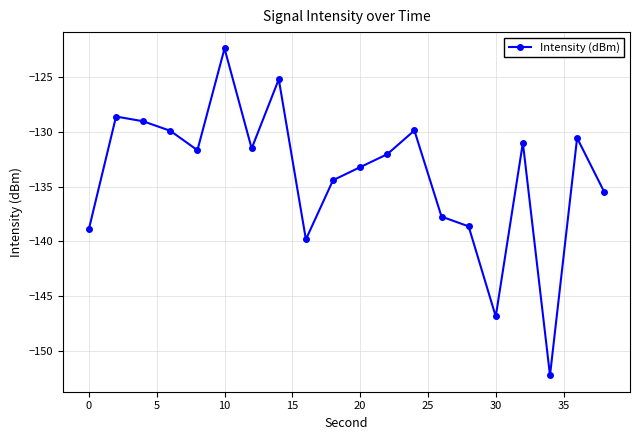

Reading right to left, what are all the values shown in this chart?

-135.5	-130.5	-152.3	-131.0	-146.9	-138.6	-137.7	-129.9	-132.0	-133.2	-134.4	-139.8	-125.2	-131.5	-122.3	-131.7	-129.9	-129.0	-128.6	-138.9